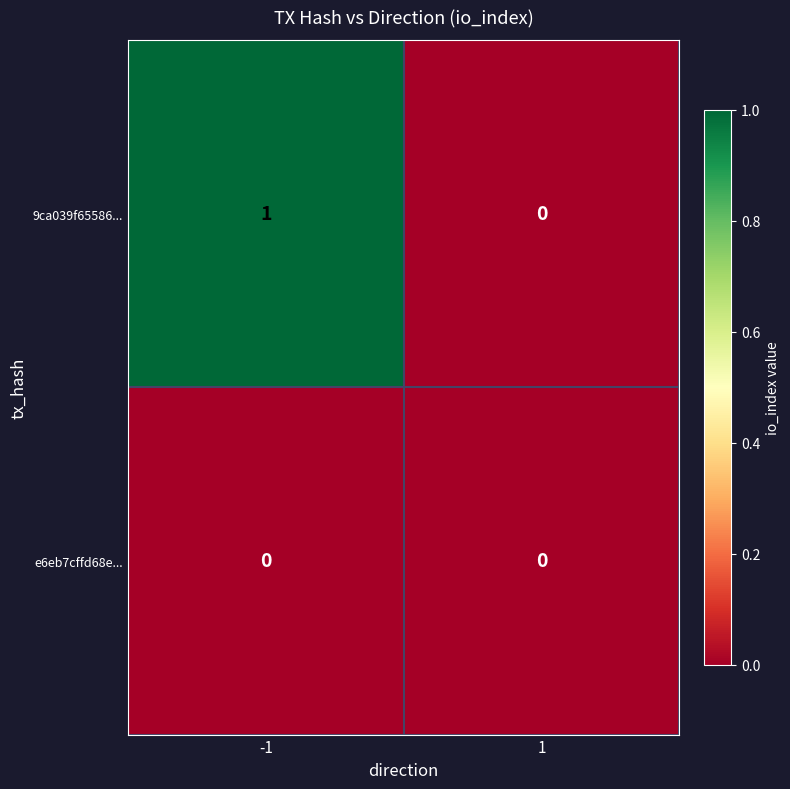

What is the total value across all series at -1?

1